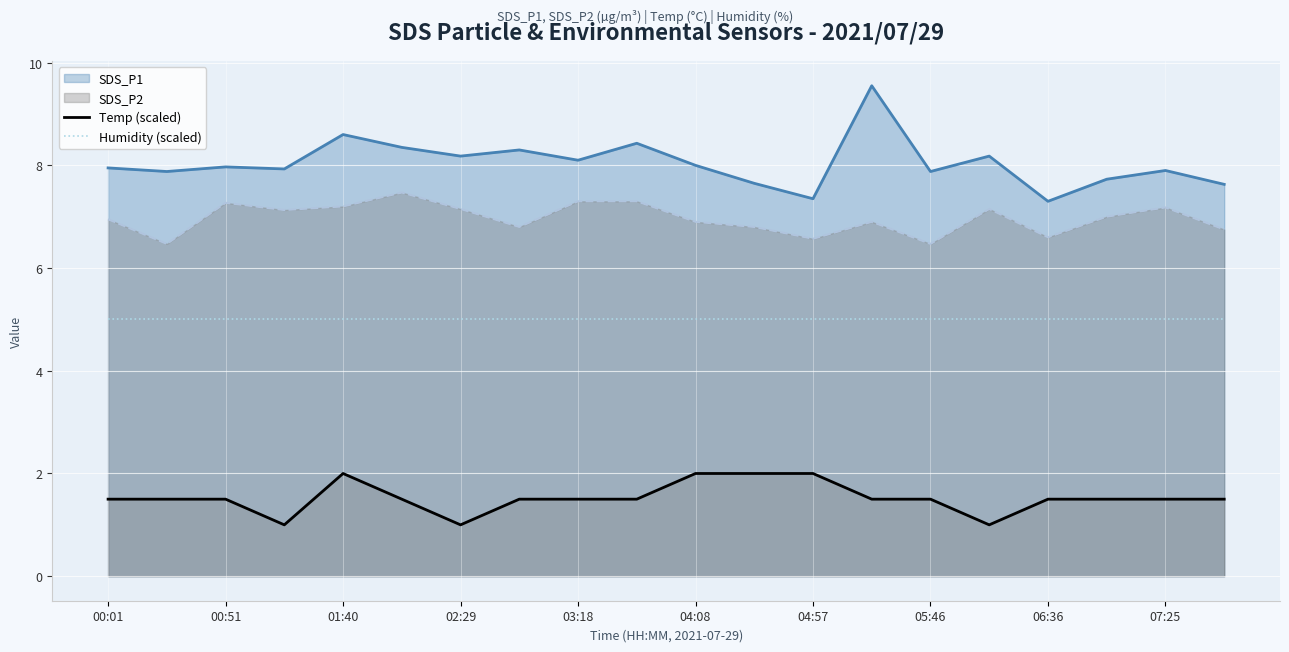

The value of Humidity (scaled) at 04:08 is 5.0. True or false?

True